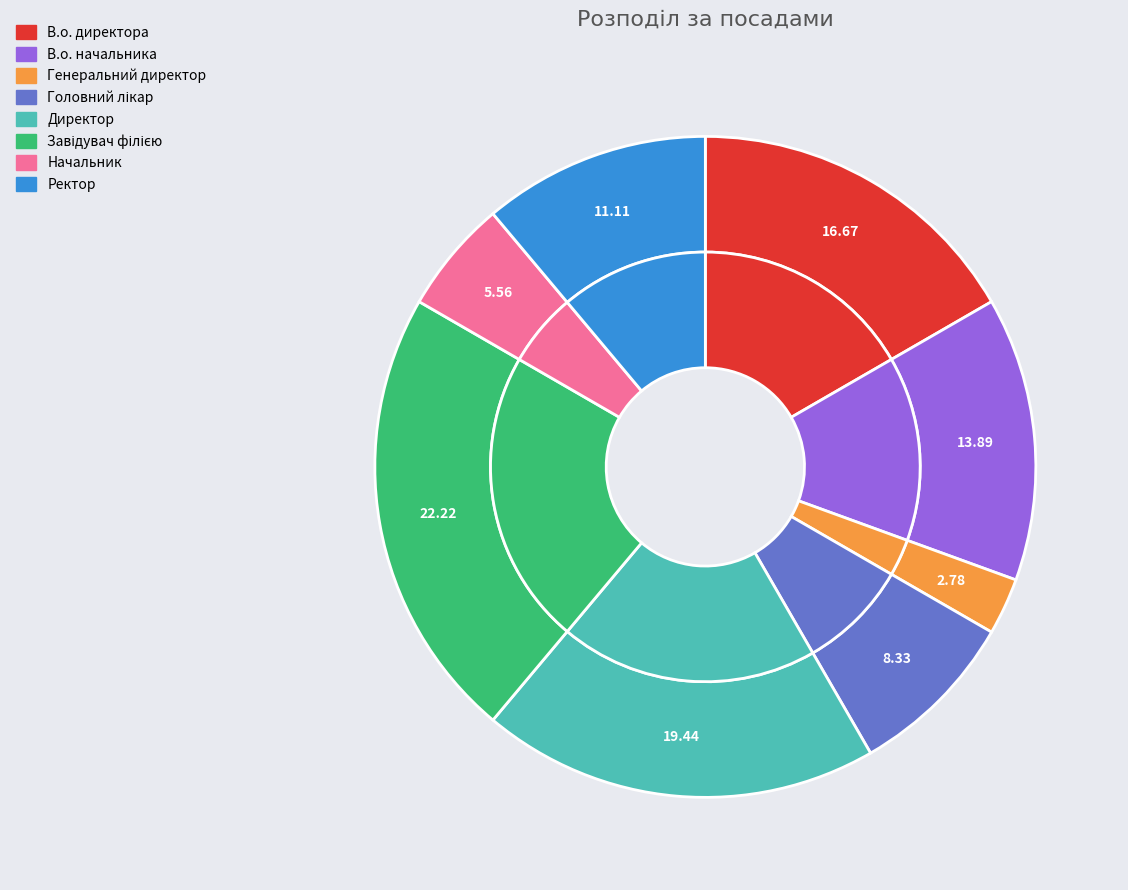

How many segments does this pie chart have?

8